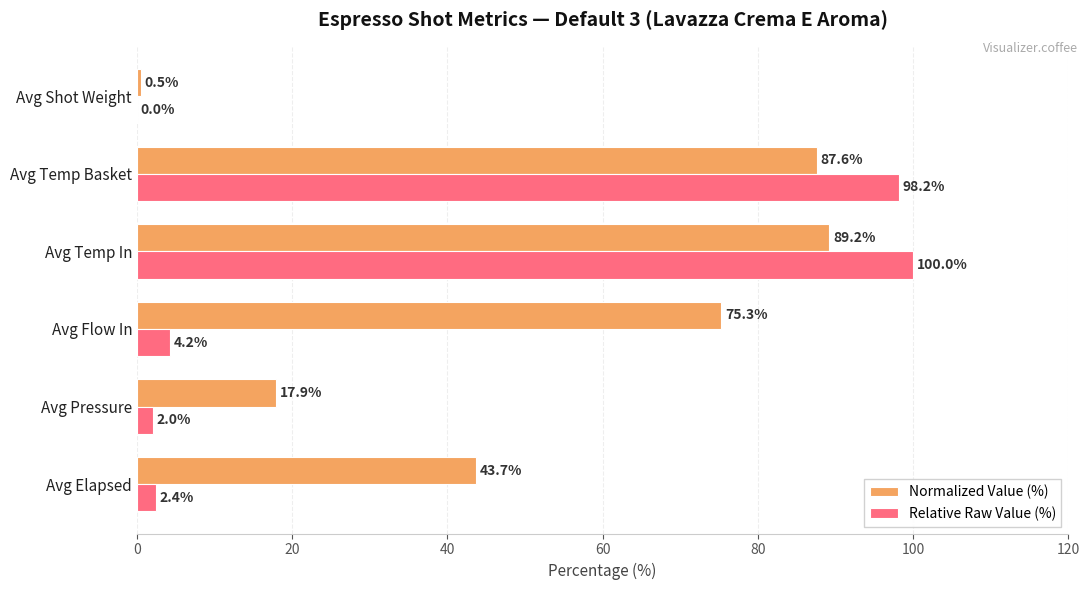

What is the sum of all Relative Raw Value (%) values?

206.9